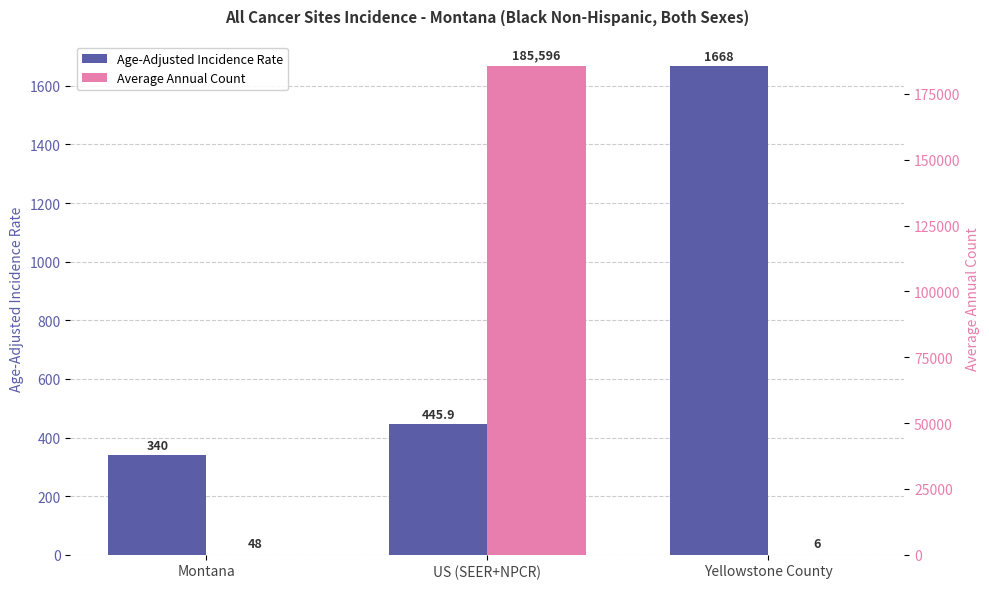

The Age-Adjusted Incidence Rate series shows 599.5 at US (SEER+NPCR). True or false?

False